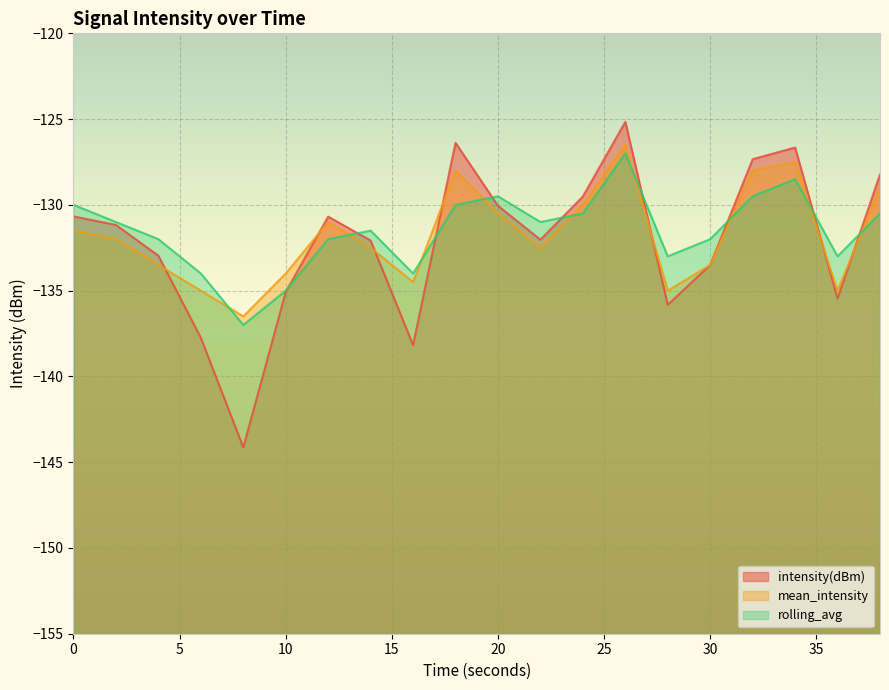

What is the greatest value displayed?

-125.2